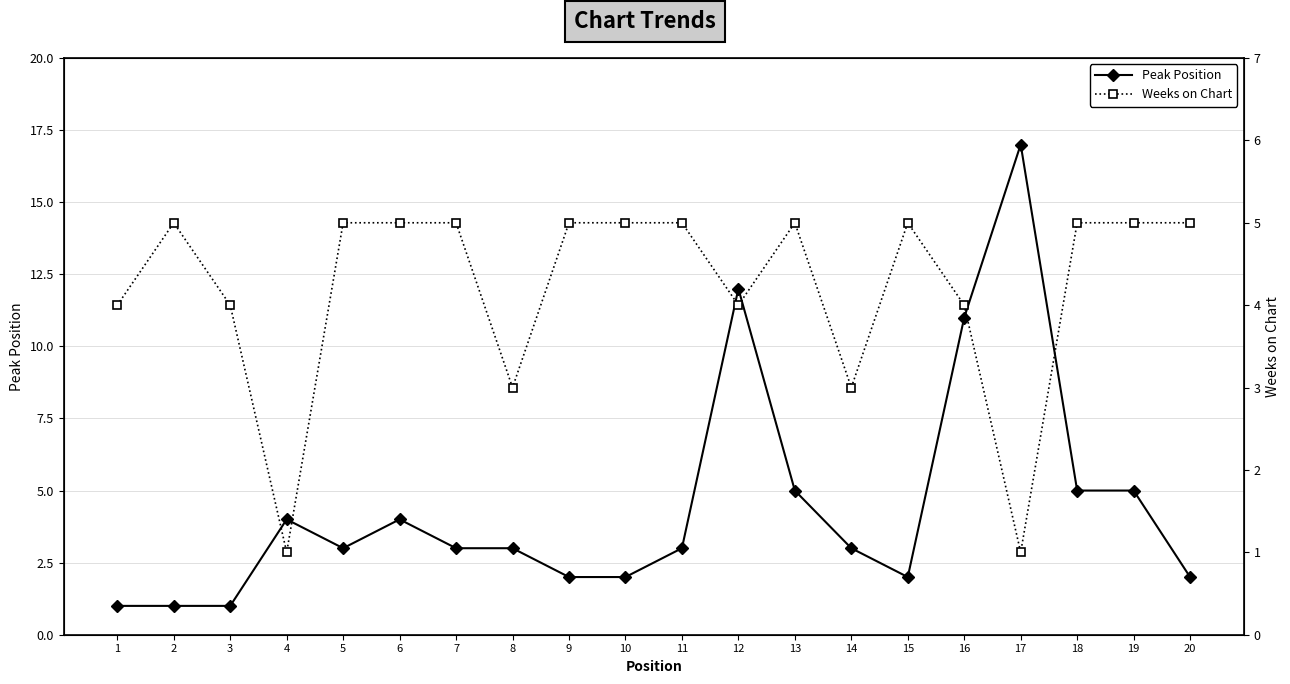

How many data points in Weeks on Chart are less than 5?

8